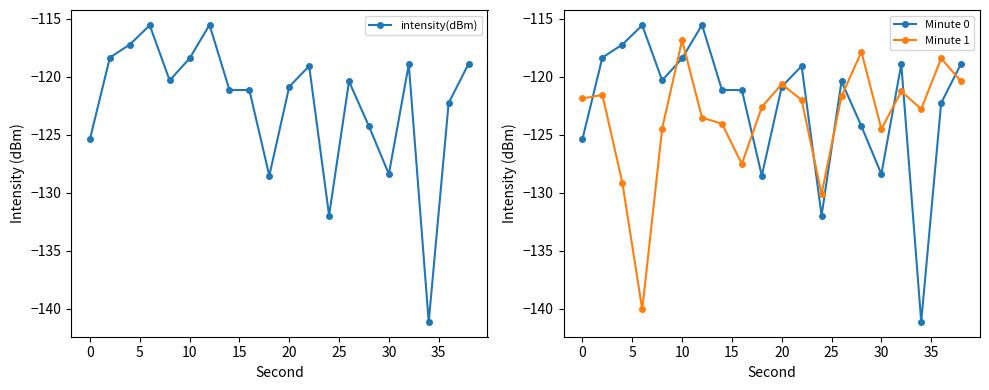

Count the number of data series in this chart.

3